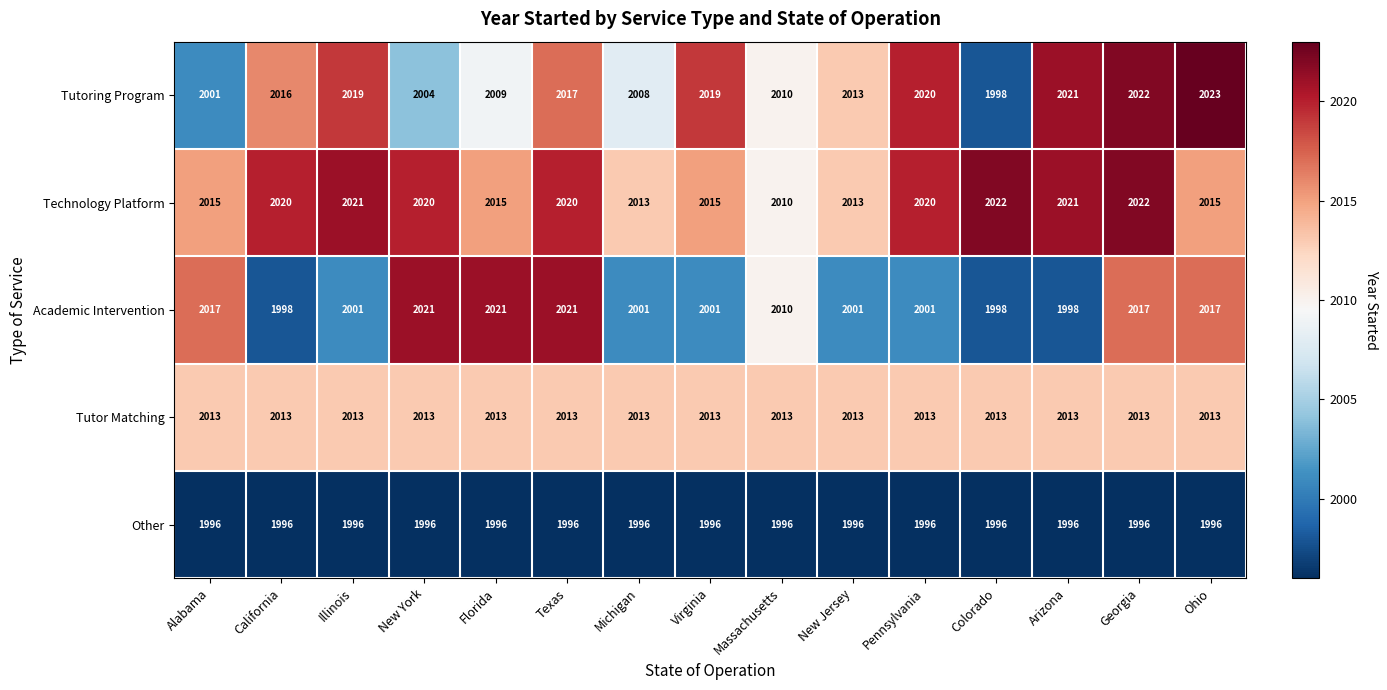

Which series has the widest spread of values?

Tutoring Program